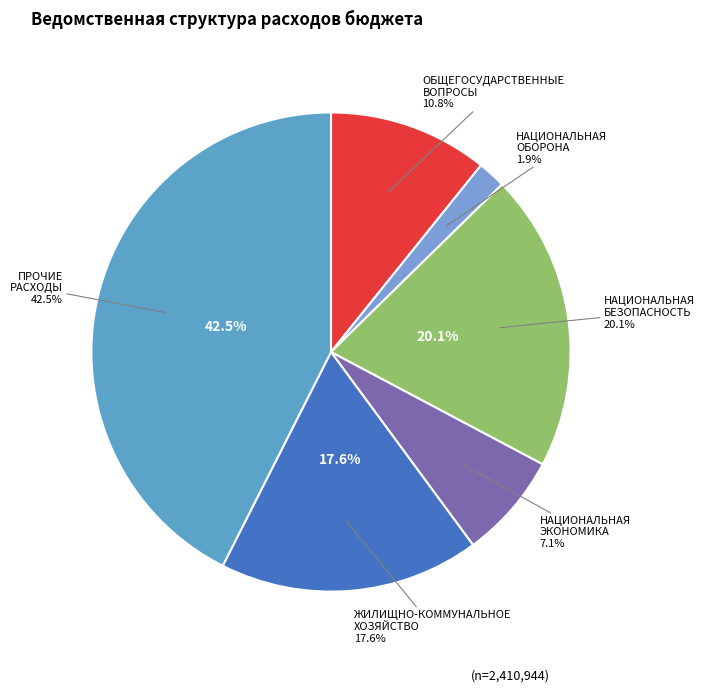

What portion of the pie excludes ЖИЛИЩНО-КОММУНАЛЬНОЕ ХОЗЯЙСТВО?

82.4%